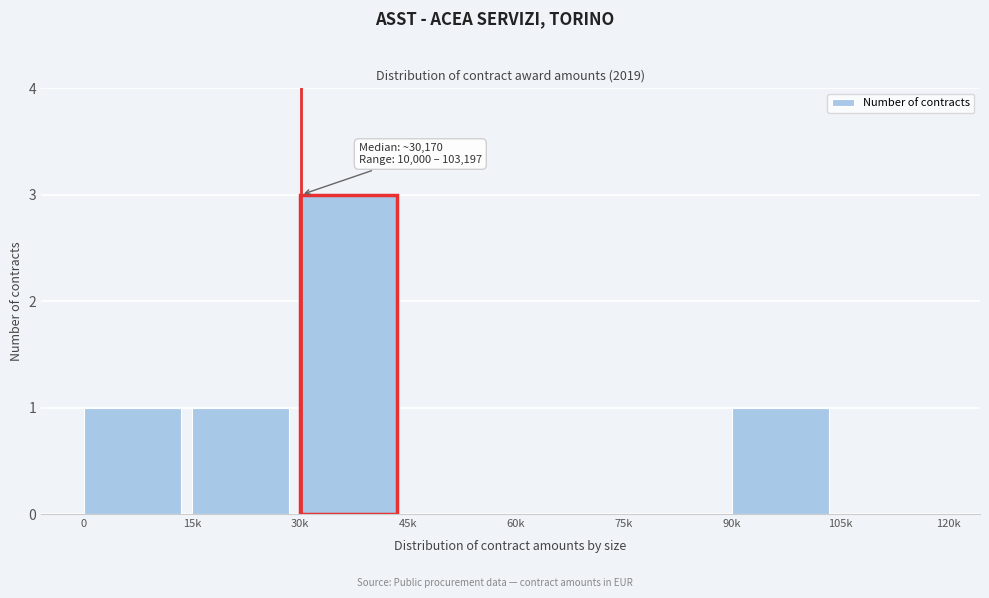

Reading right to left, extract all data points from this chart.

105k=0	90k=1	75k=0	60k=0	45k=0	30k=3	15k=1	0=1